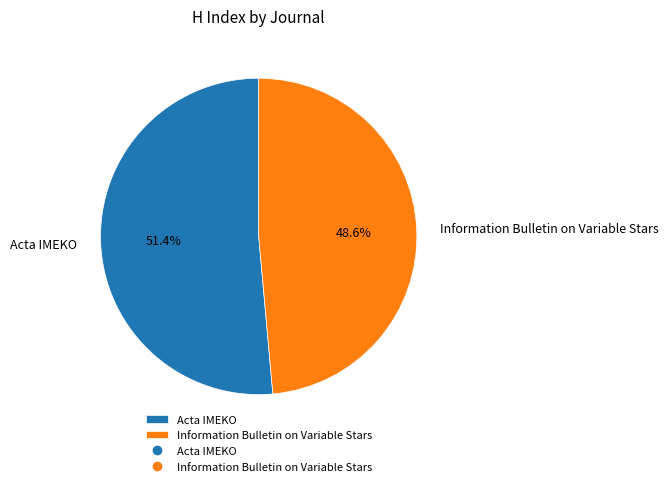

To the nearest percent, what is the difference between the Information Bulletin on Variable Stars and Acta IMEKO slice percentages?

3%